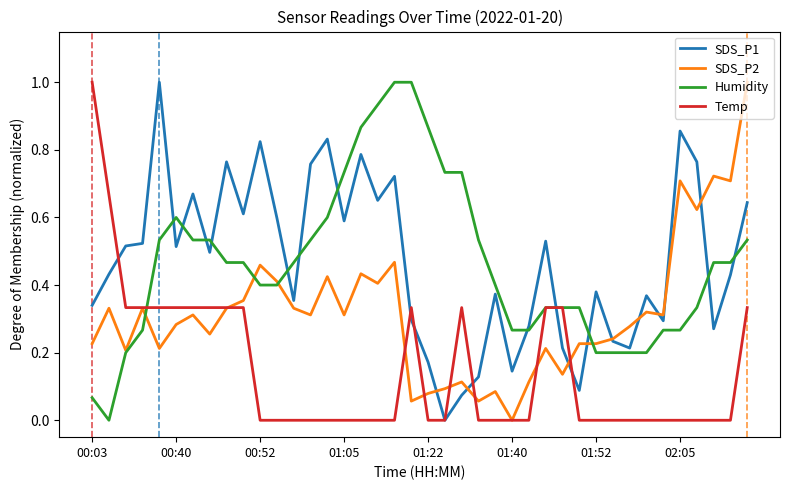

What is the greatest value displayed?

1.0